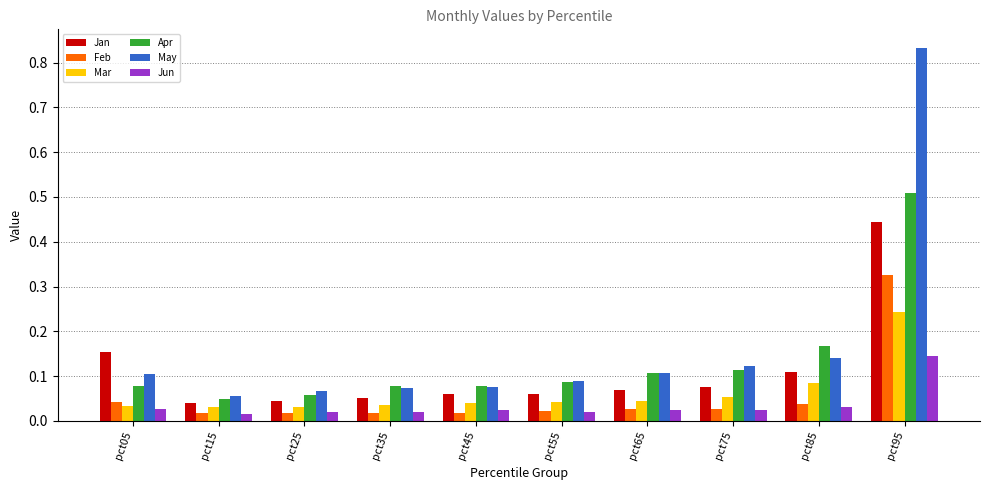

Which series has the largest total across all categories?

May